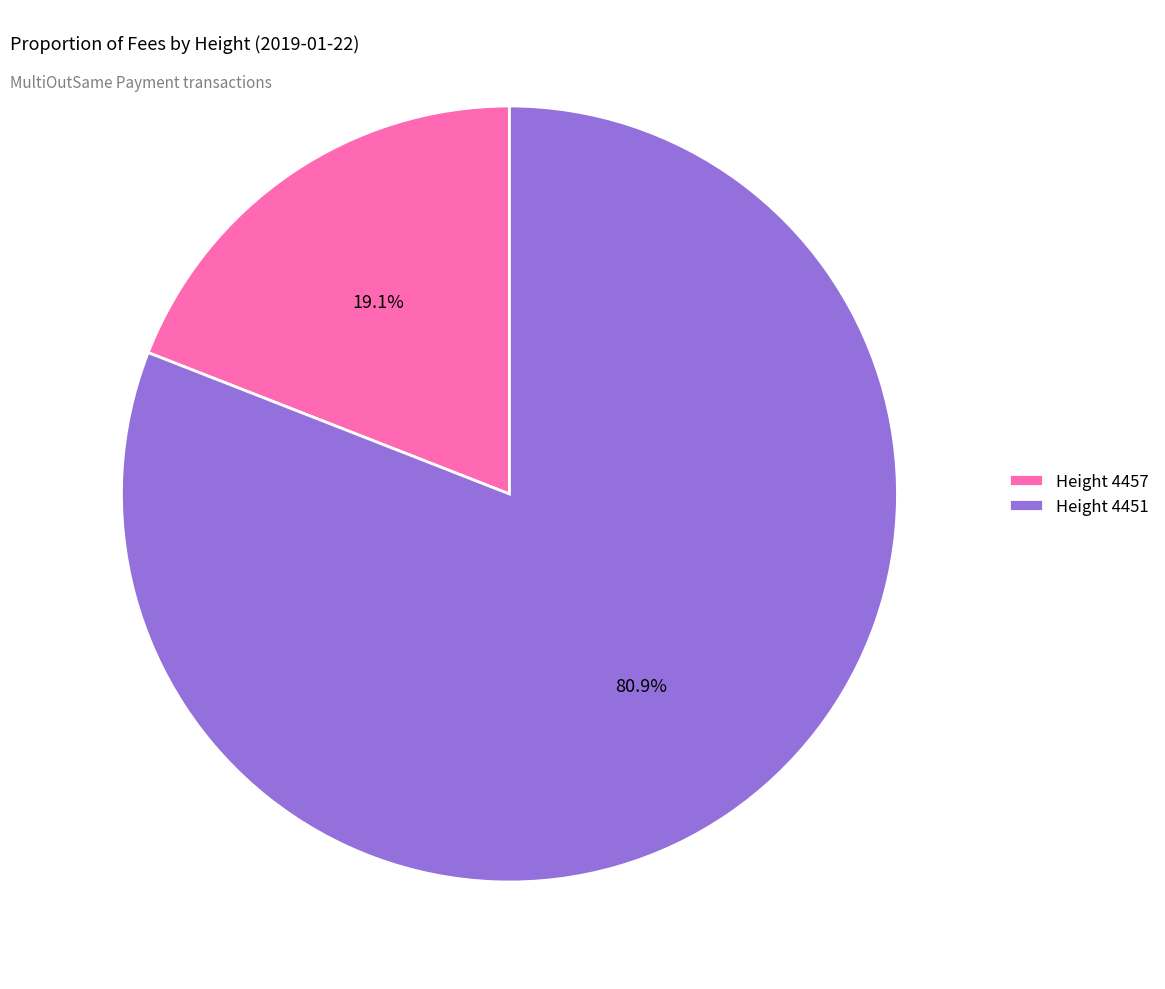

What is the total percentage of Height 4451 and Height 4457?

100.0%